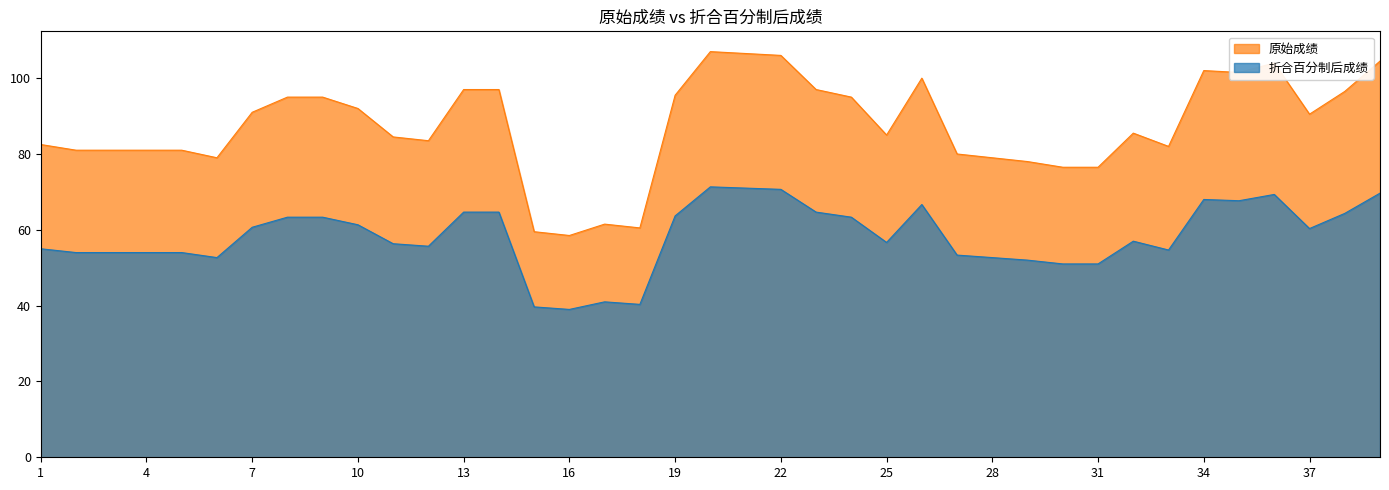

Does the chart have visible grid lines?

No